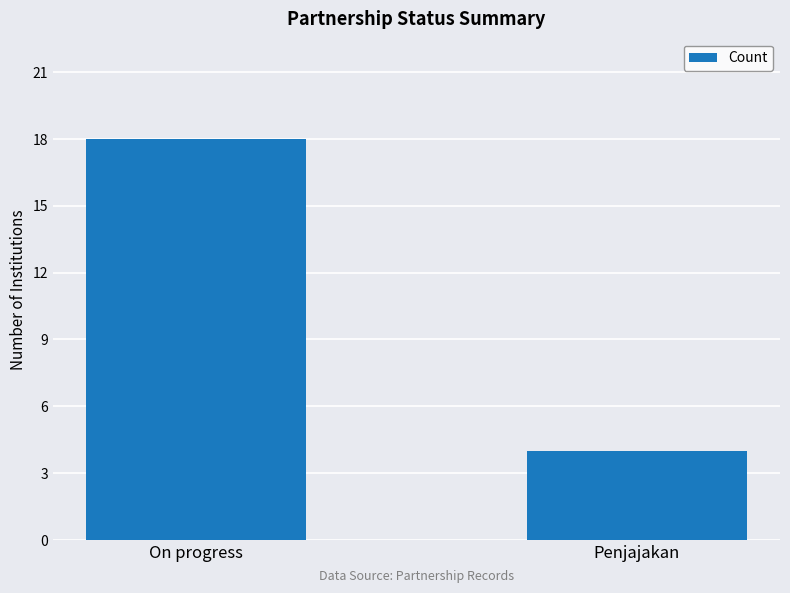

Which label corresponds to the largest value in the chart?

On progress